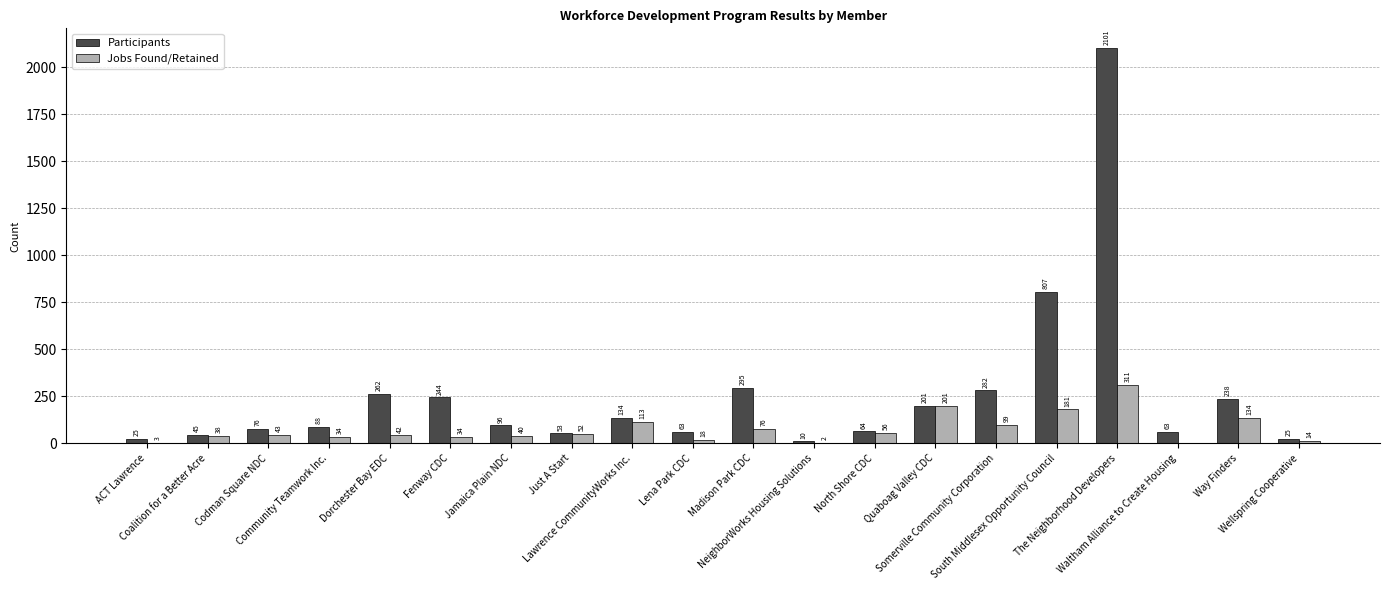

How many series are shown in this chart?

2